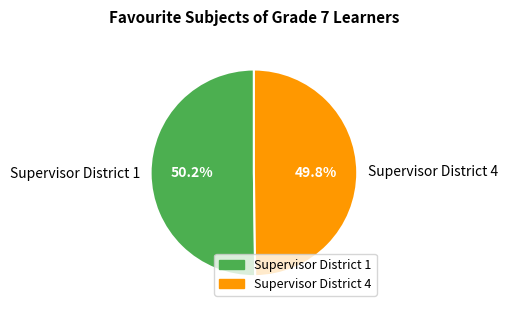

Is it true that Supervisor District 1 is 65% of the pie?

False